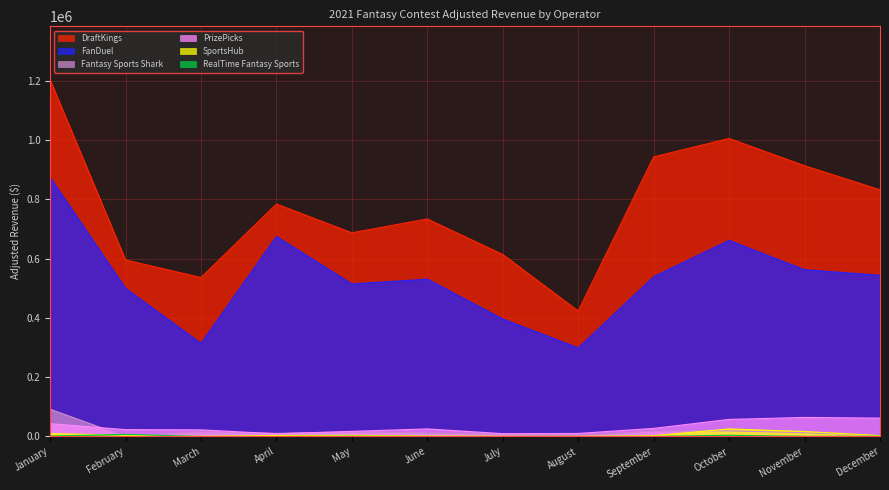

List the labels in order of RealTime Fantasy Sports value, smallest first.

August, July, April, March, June, September, November, May, December, January, October, February